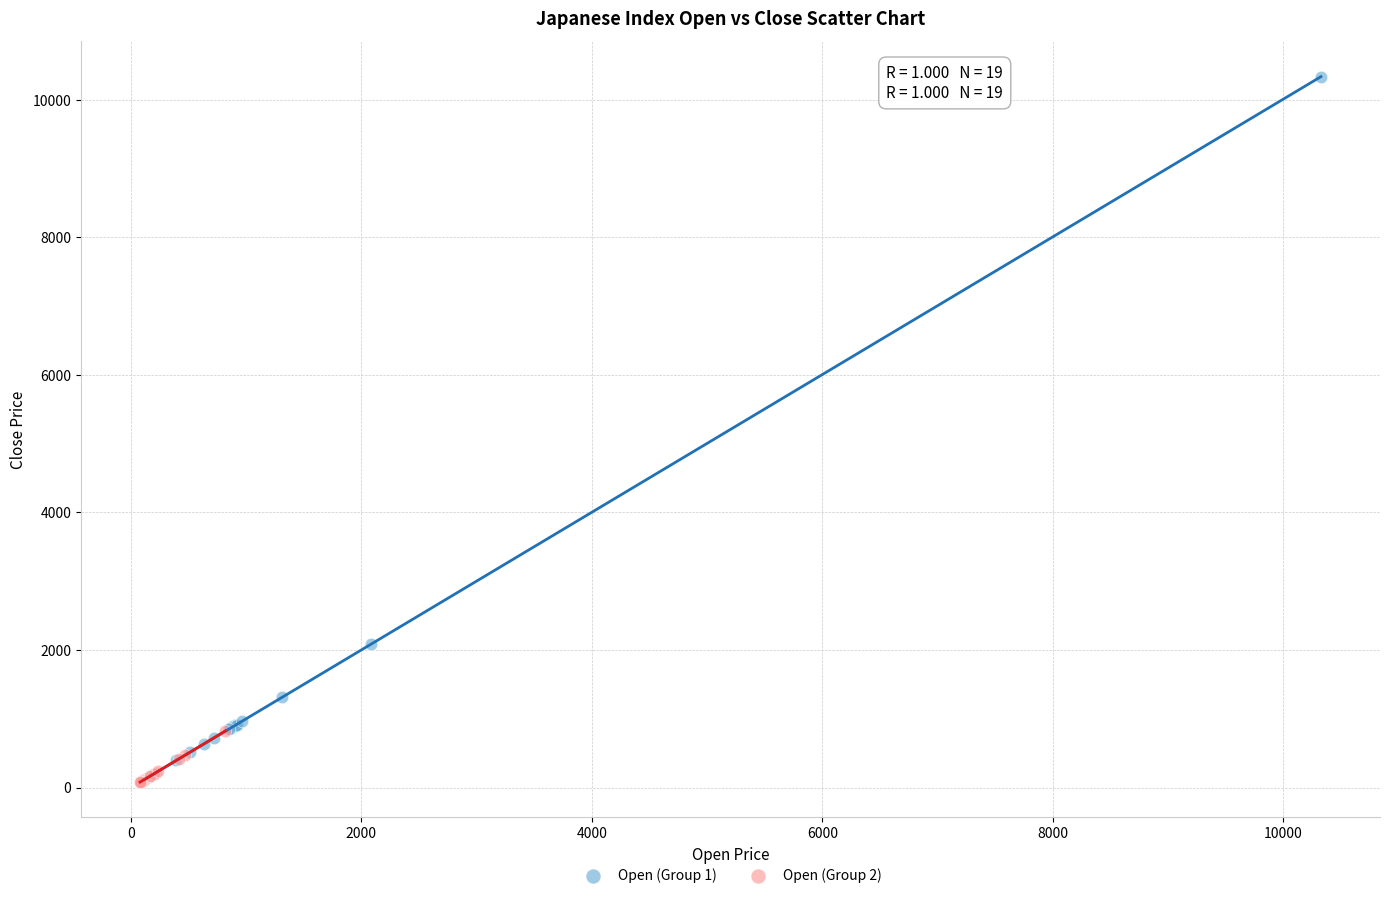

Which series reaches the maximum Y coordinate?

Open (Group 1)